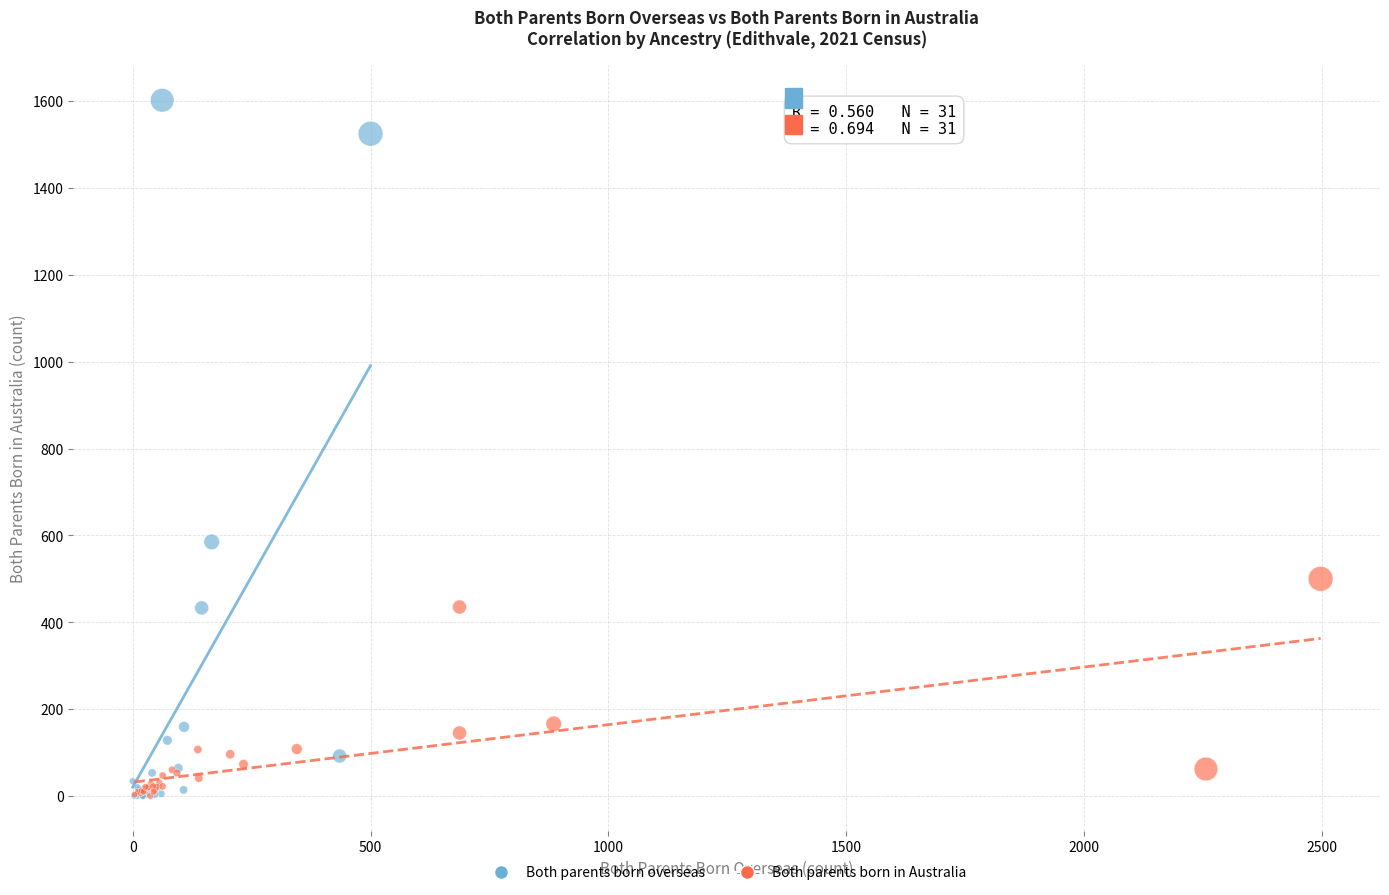

Which series has the largest Y range (max minus min)?

Both parents born overseas